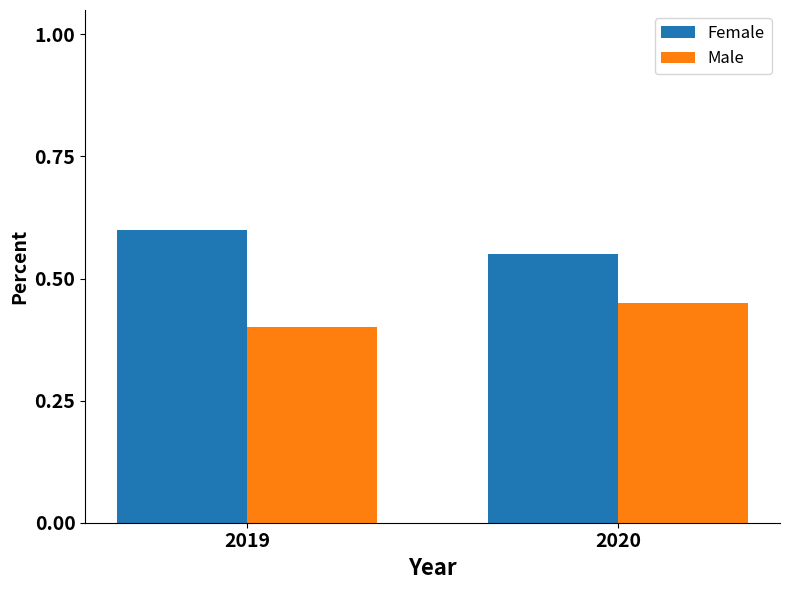

Count the Male values in the range 0 to 1.

2